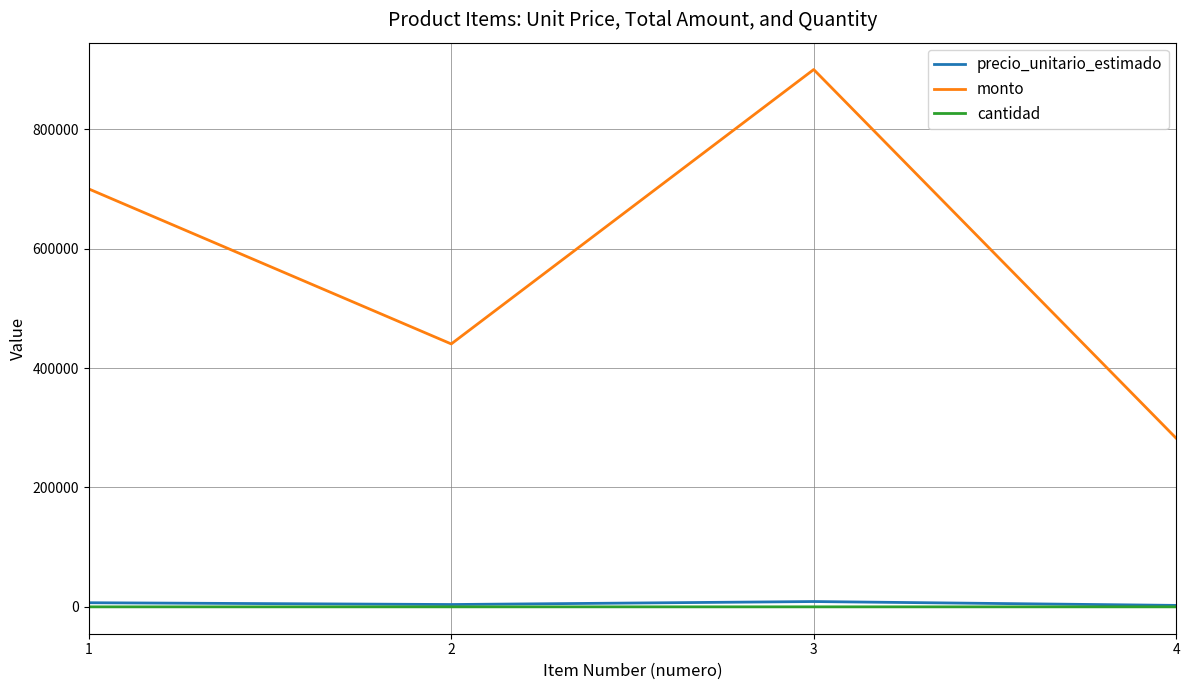

What is the greatest value displayed?

900000